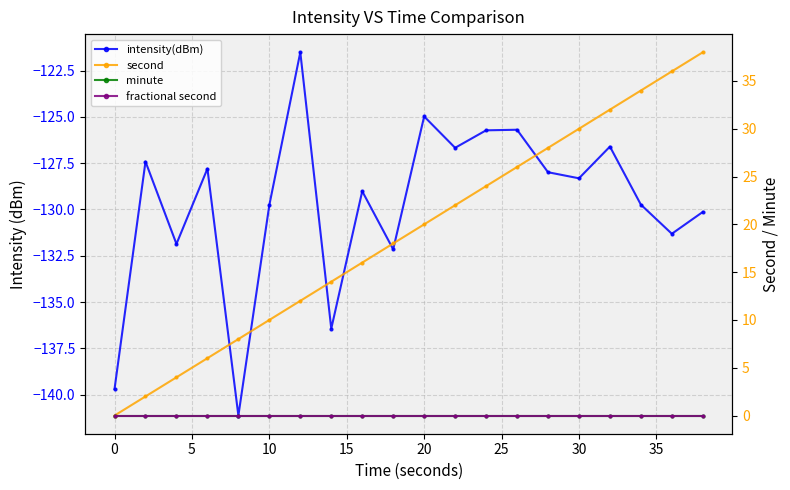

True or false: minute and fractional second intersect in this chart.

False